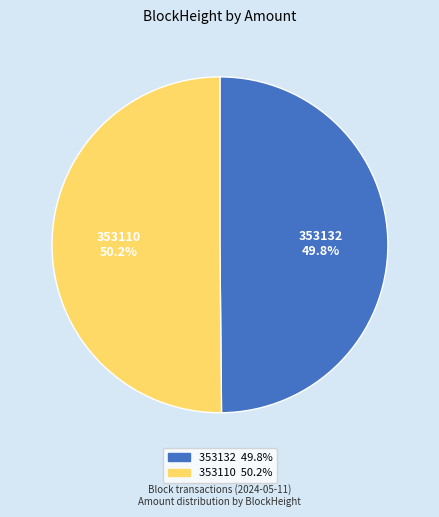

How many segments does this pie chart have?

2